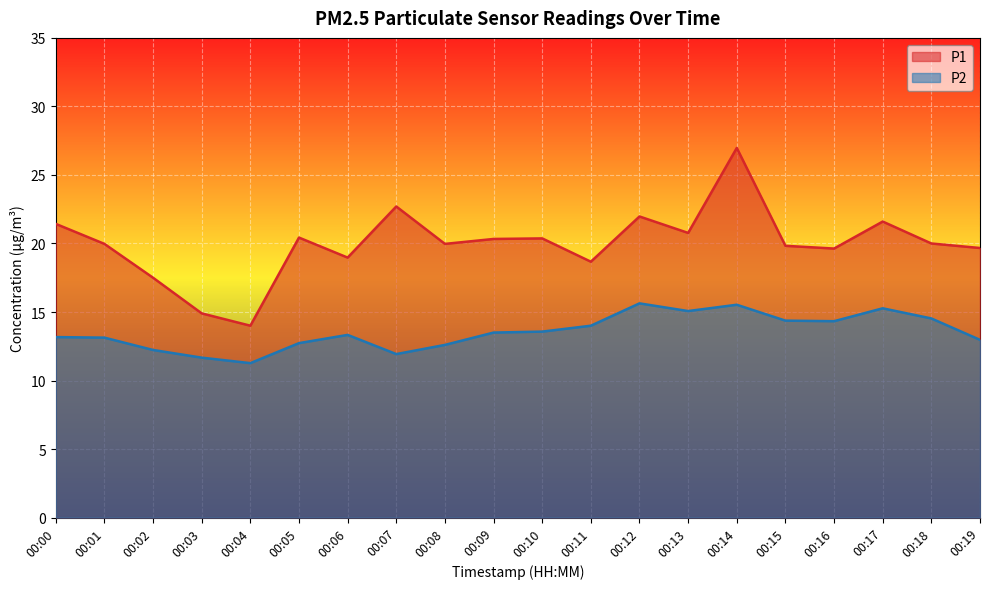

Reading right to left, extract all data points from this chart.

P1: 00:19=19.7	00:18=20.0	00:17=21.6	00:16=19.6	00:15=19.8	00:14=27.0	00:13=20.8	00:12=22.0	00:11=18.7	00:10=20.4	00:09=20.3	00:08=20.0	00:07=22.7	00:06=19.0	00:05=20.4	00:04=14.0	00:03=14.9	00:02=17.5	00:01=20.0	00:00=21.4
P2: 00:19=13.0	00:18=14.5	00:17=15.3	00:16=14.3	00:15=14.4	00:14=15.5	00:13=15.1	00:12=15.6	00:11=14.0	00:10=13.6	00:09=13.5	00:08=12.6	00:07=11.9	00:06=13.3	00:05=12.7	00:04=11.3	00:03=11.7	00:02=12.2	00:01=13.1	00:00=13.2